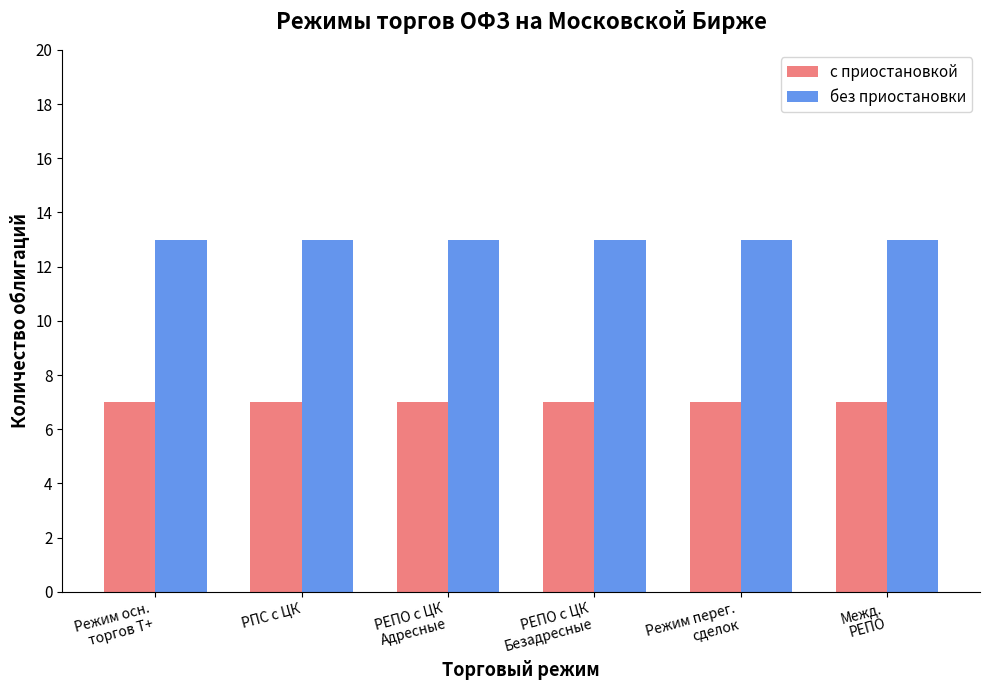

Reading right to left, list all the values displayed in this chart.

с приостановкой: Межд.
РЕПО=7	Режим перег.
сделок=7	РЕПО с ЦК
Безадресные=7	РЕПО с ЦК
Адресные=7	РПС с ЦК=7	Режим осн.
торгов Т+=7
без приостановки: Межд.
РЕПО=13	Режим перег.
сделок=13	РЕПО с ЦК
Безадресные=13	РЕПО с ЦК
Адресные=13	РПС с ЦК=13	Режим осн.
торгов Т+=13